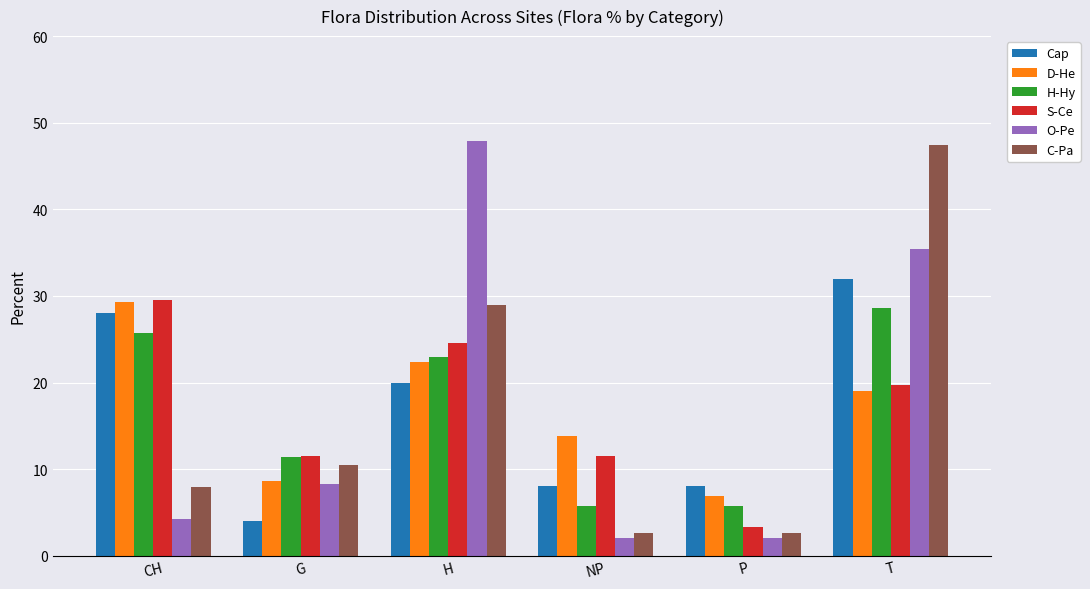

Which series has the widest spread of values?

O-Pe